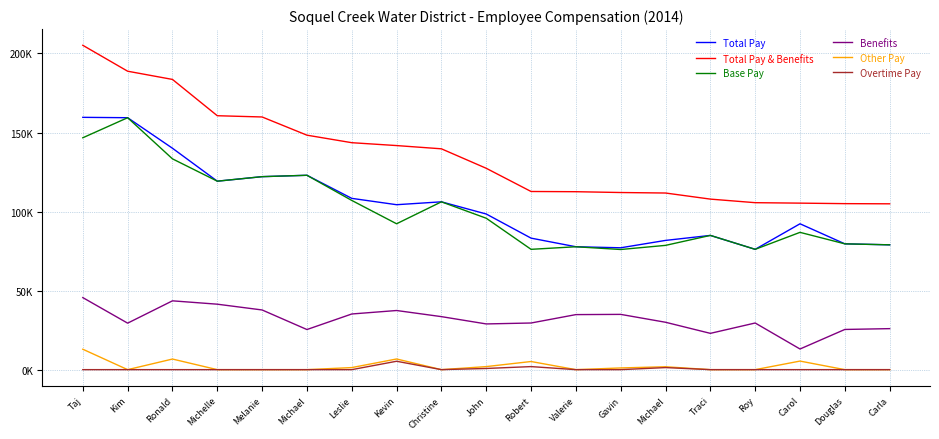

What is the label of the 7th point from the left?

Leslie